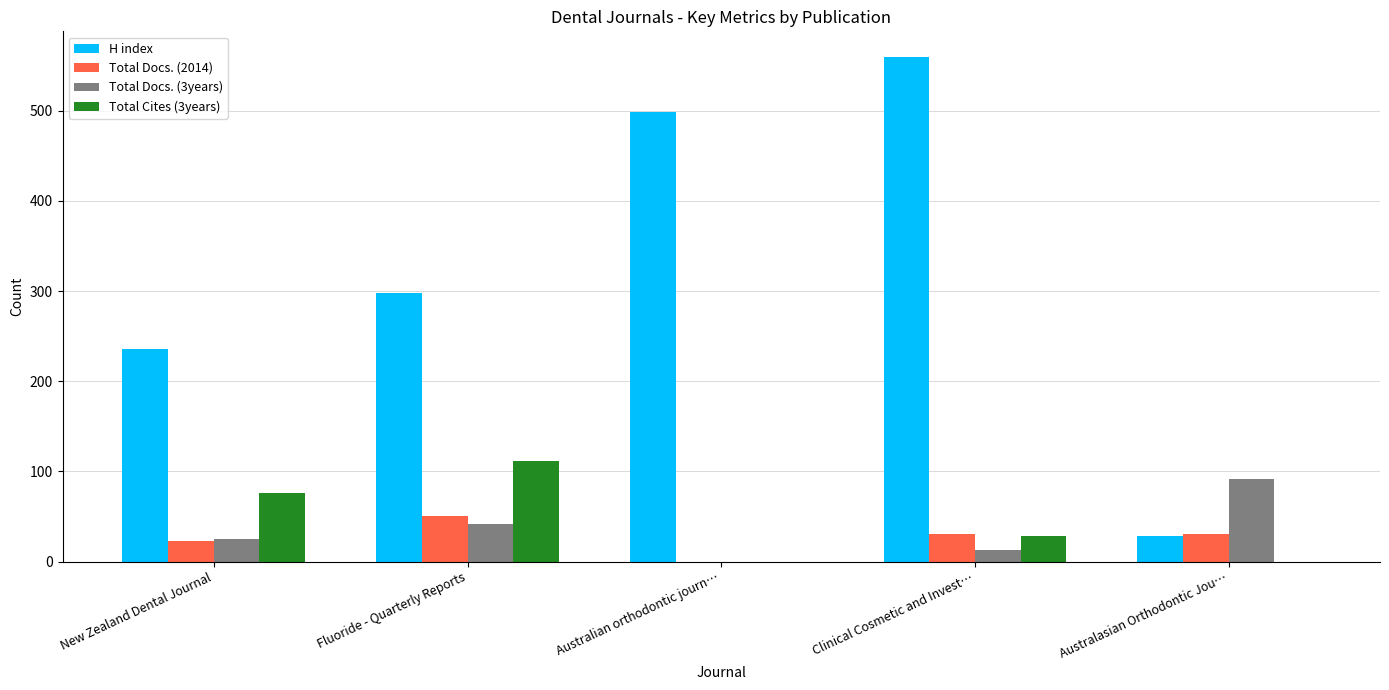

Between Australian orthodontic journ… and Australasian Orthodontic Jou…, which series saw the biggest shift?

H index